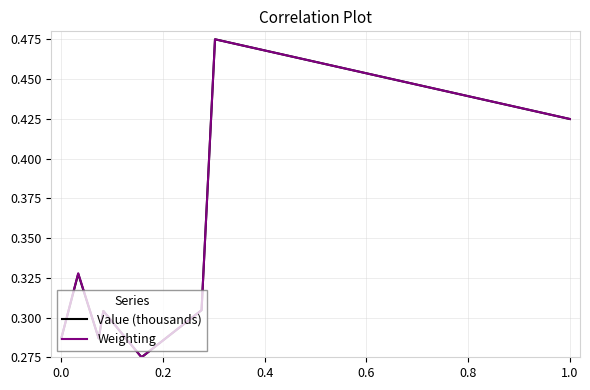

What are all the series names shown in the legend?

Value (thousands), Weighting